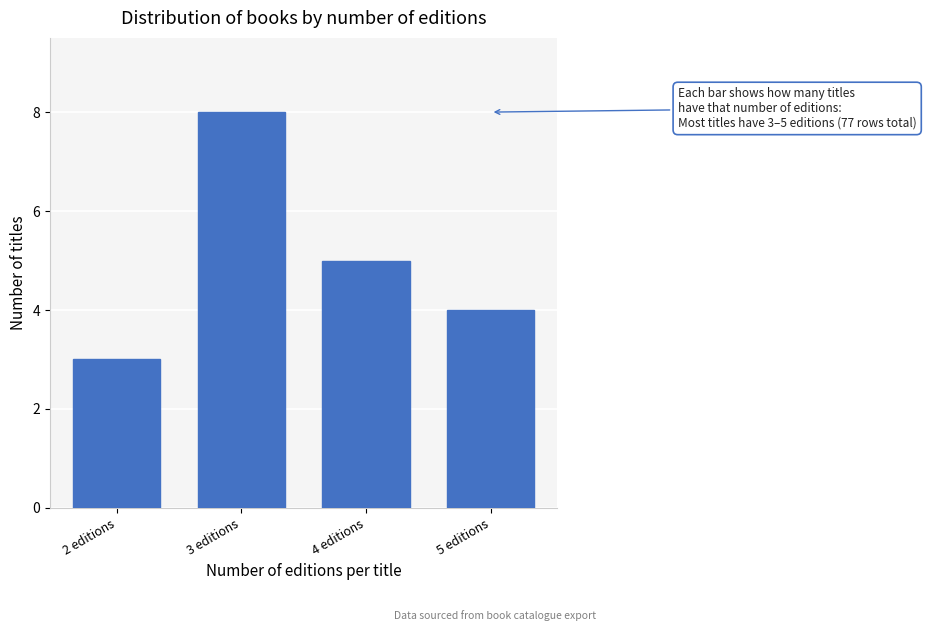

Reading left to right, list all the values displayed in this chart.

3	8	5	4